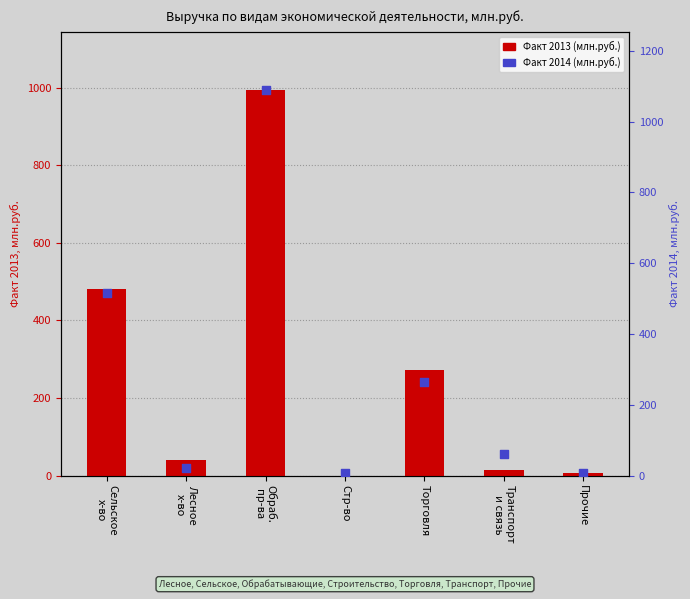

Which series contains the lowest Y value?

Факт 2013 (млн.руб.)